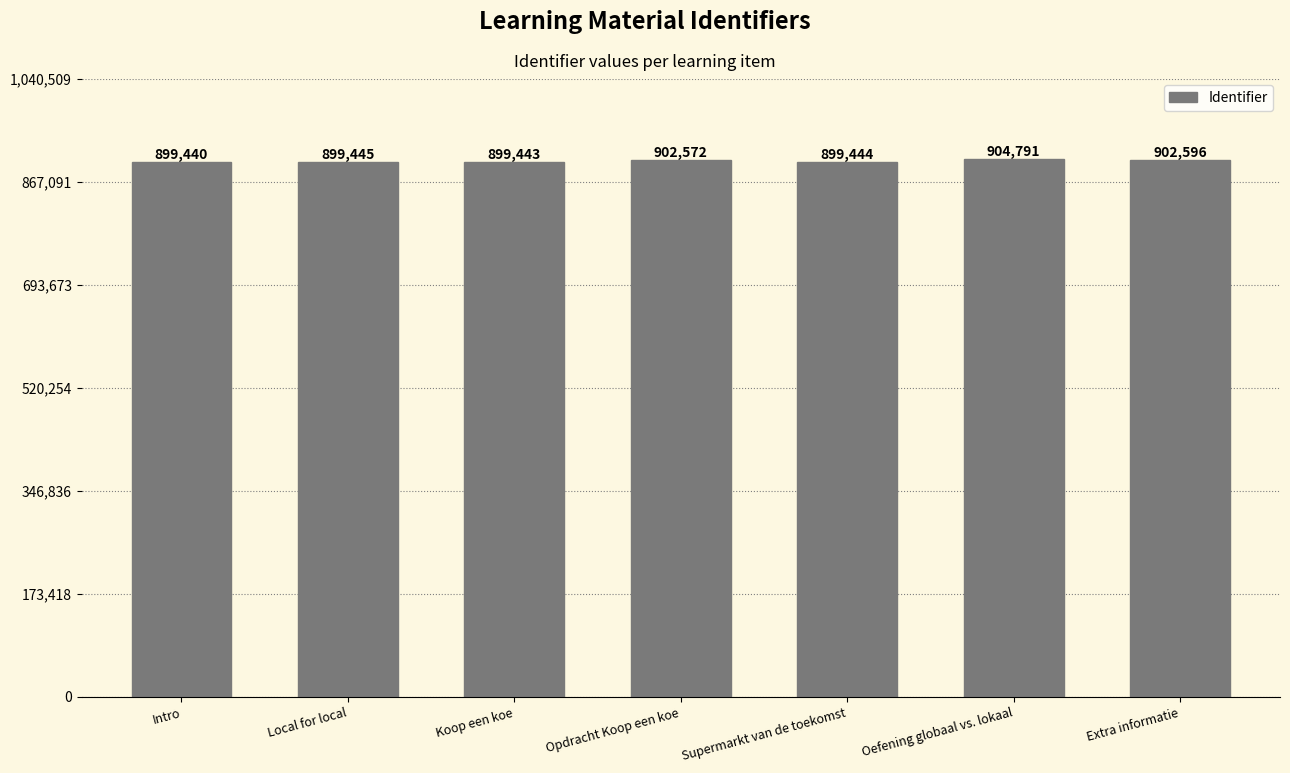

What is the sum of all values?

6307731